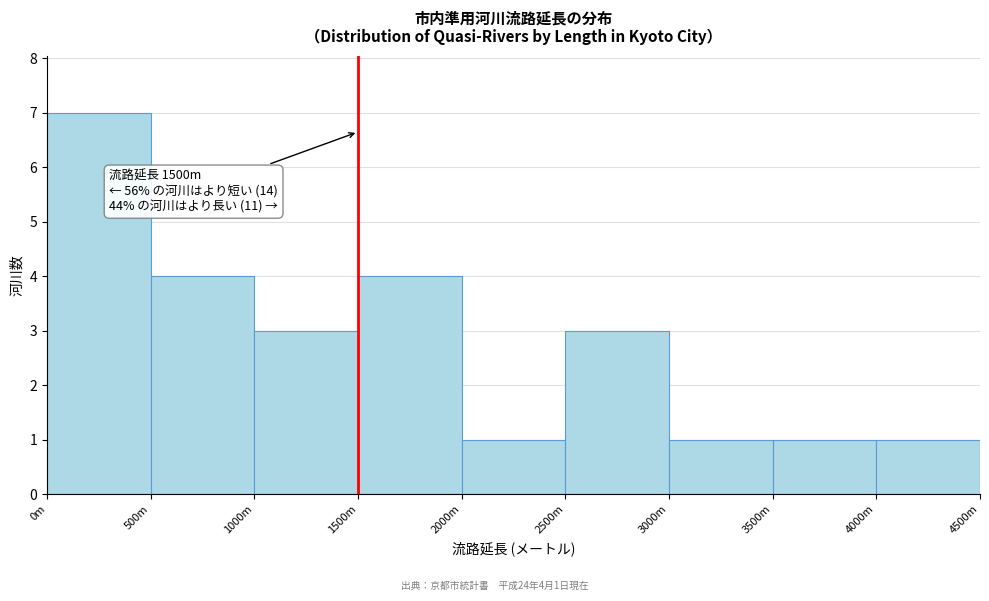

Reading right to left, list all the values displayed in this chart.

4000m=1	3500m=1	3000m=1	2500m=3	2000m=1	1500m=4	1000m=3	500m=4	0m=7